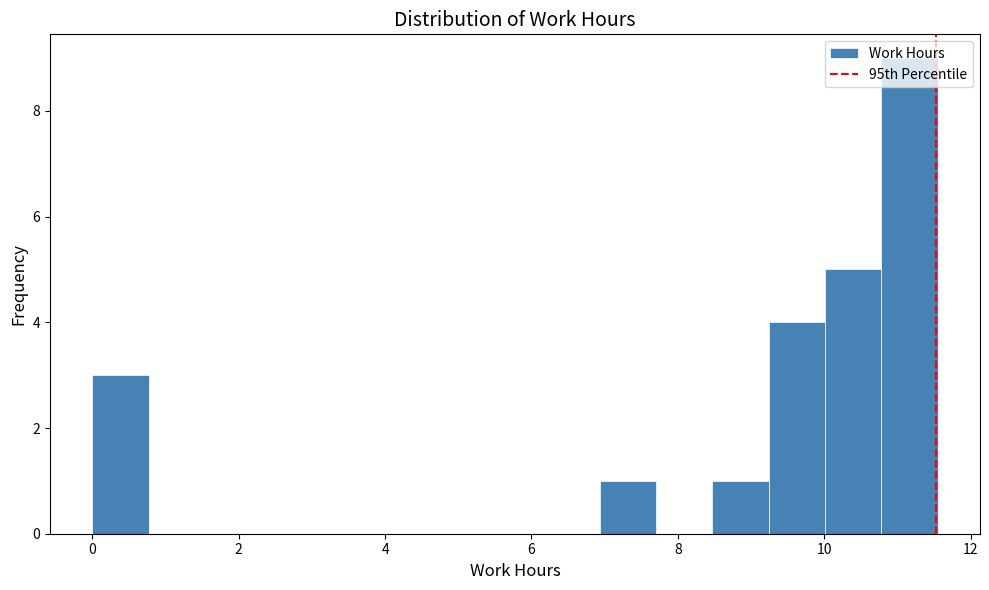

Read against the x-axis, roughly where is the centre of the tallest bar?

11.2